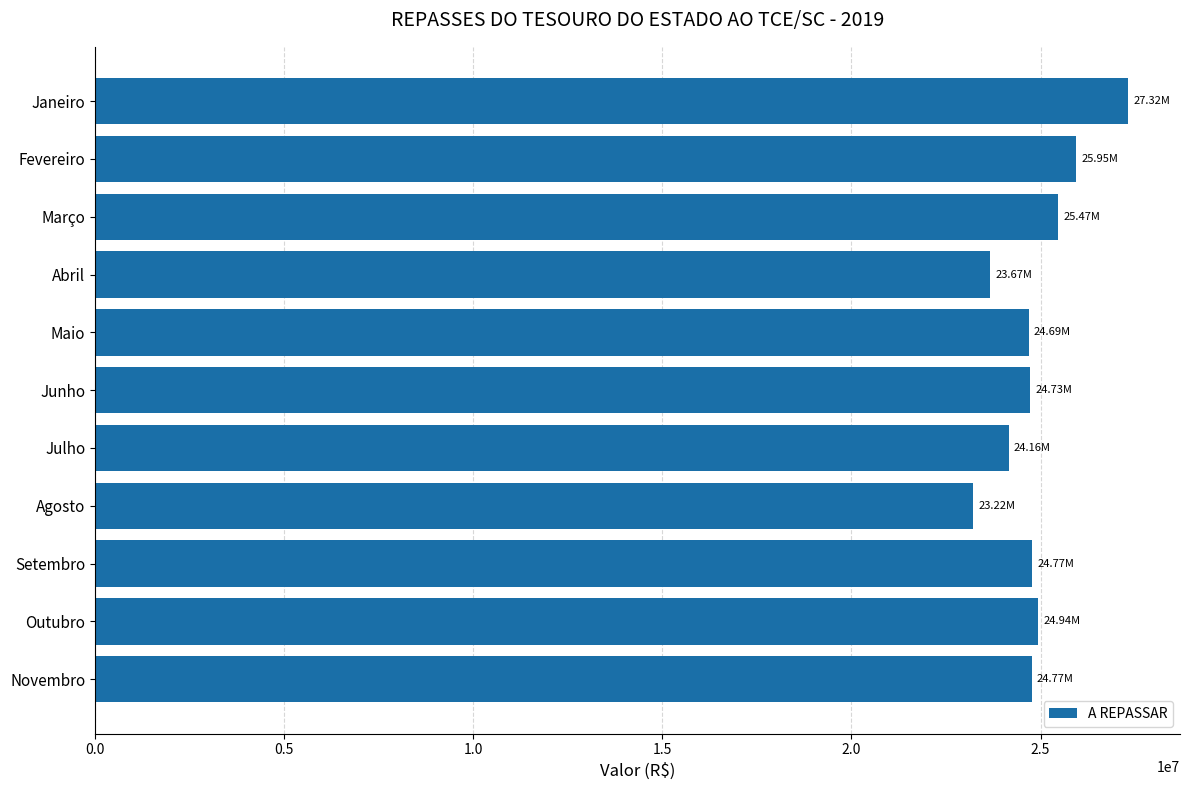

What is the greatest value displayed?

27320568.3